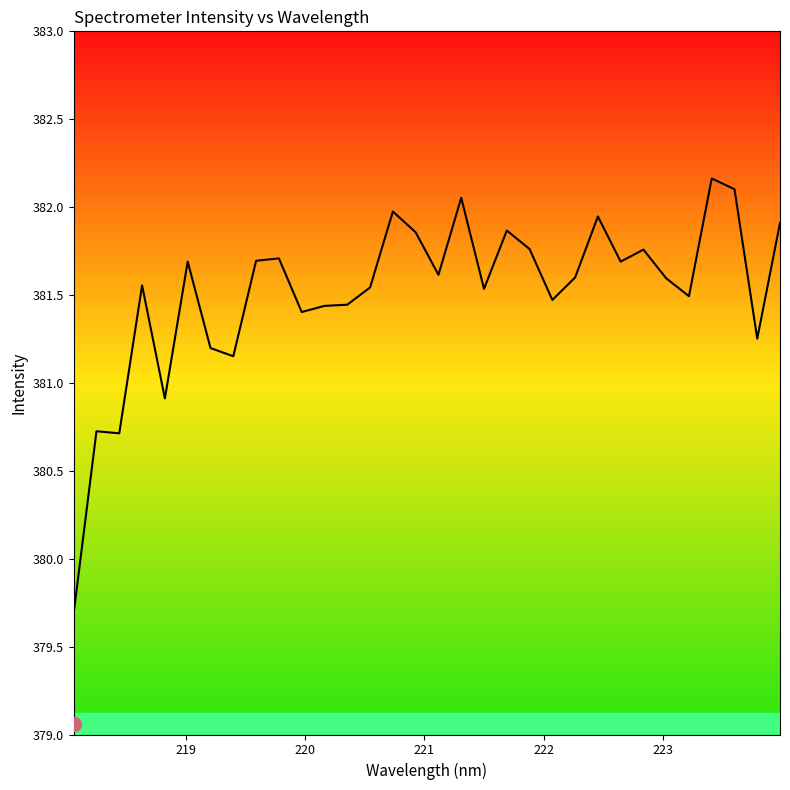

True or false: there are more than 1 points higher than both neighbors.

True